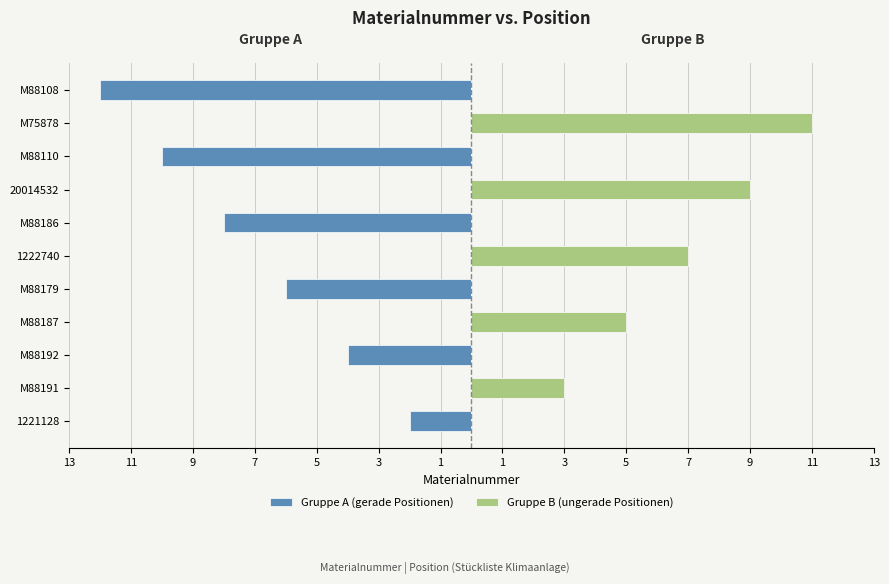

What is the spread (max minus min) of values at M88187?

5